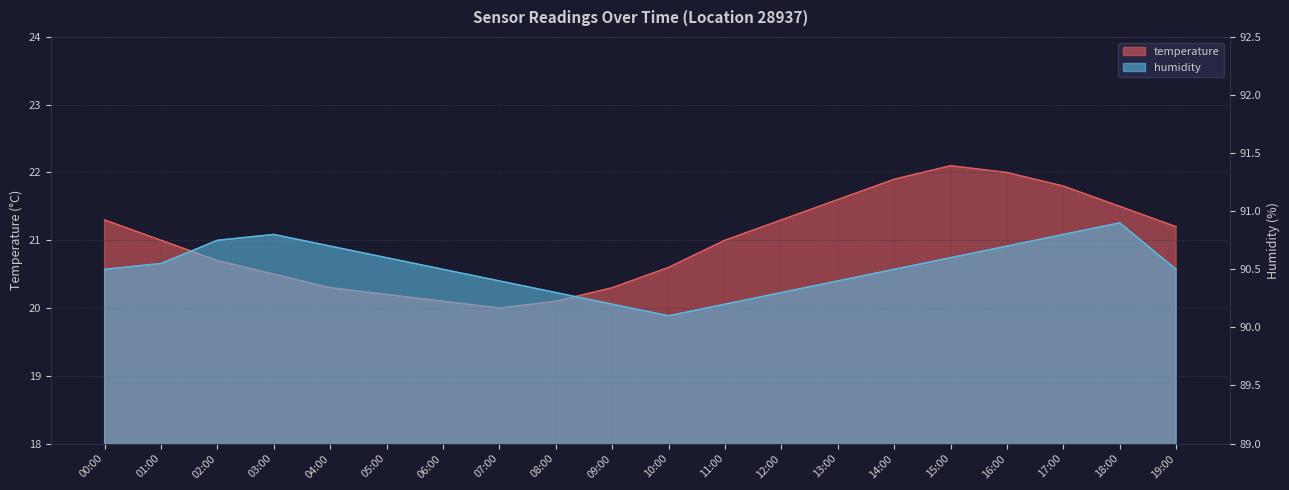

Rank the series at 08:00 from lowest to highest value.

temperature, humidity